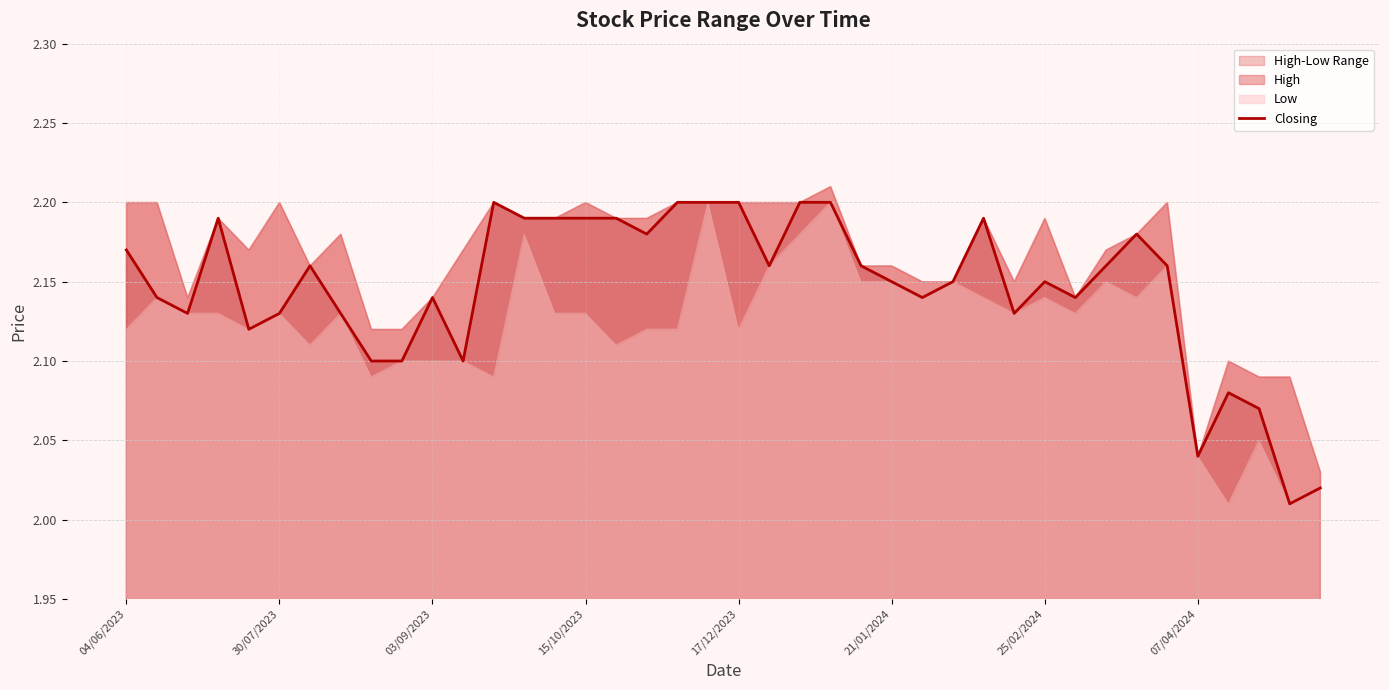

The chart shows a value of 2.8 at 11. True or false?

False